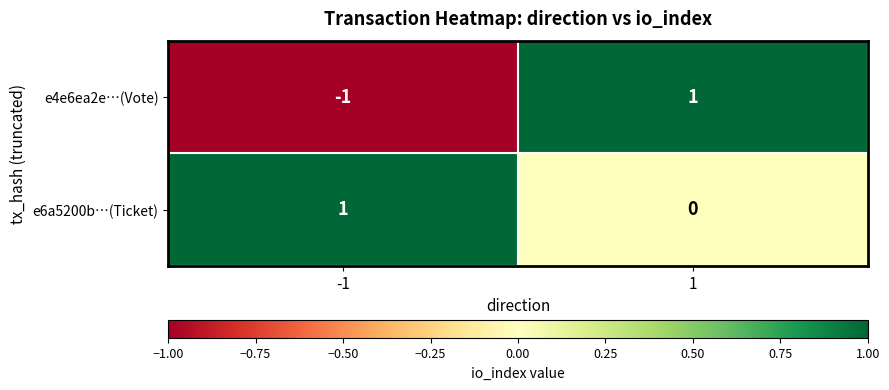

What is the minimum value shown in the chart?

-1